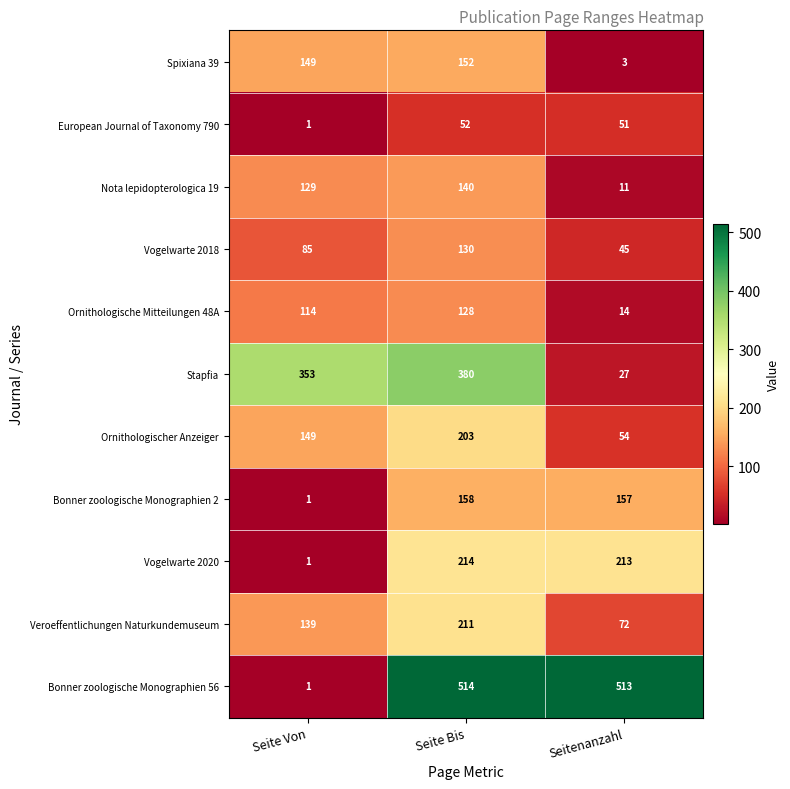

Which series changed the most between Seite Von and Seitenanzahl?

Bonner zoologische Monographien 56